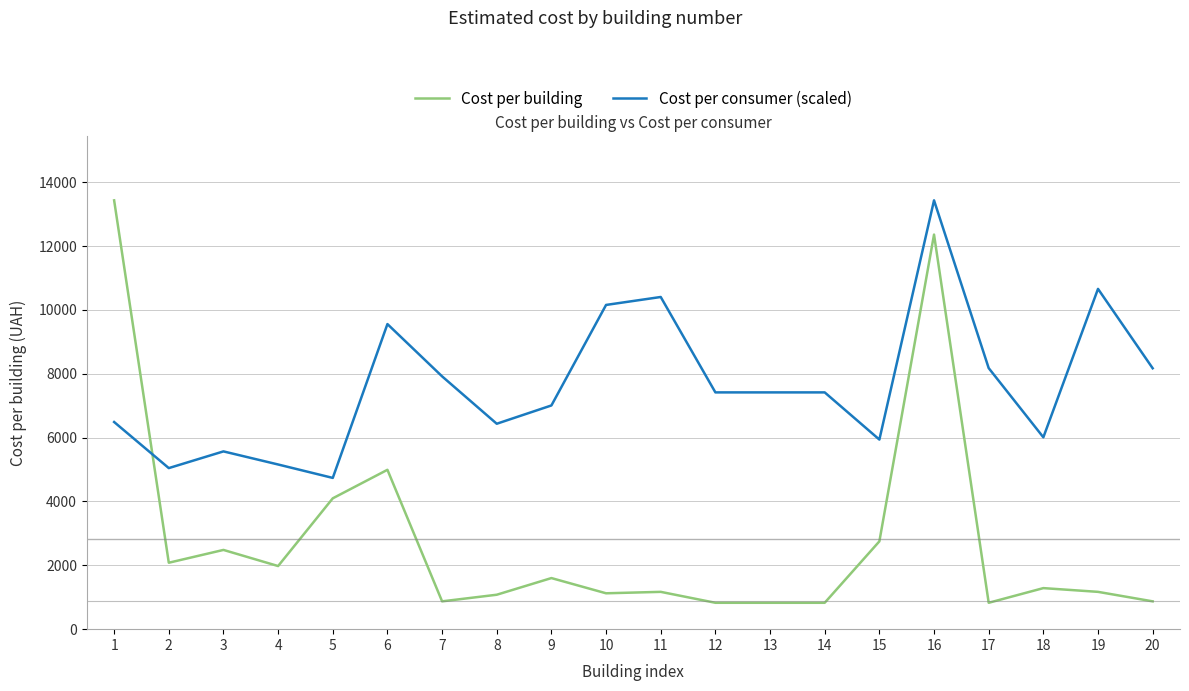

At which category does Cost per building reach its first local valley?

2